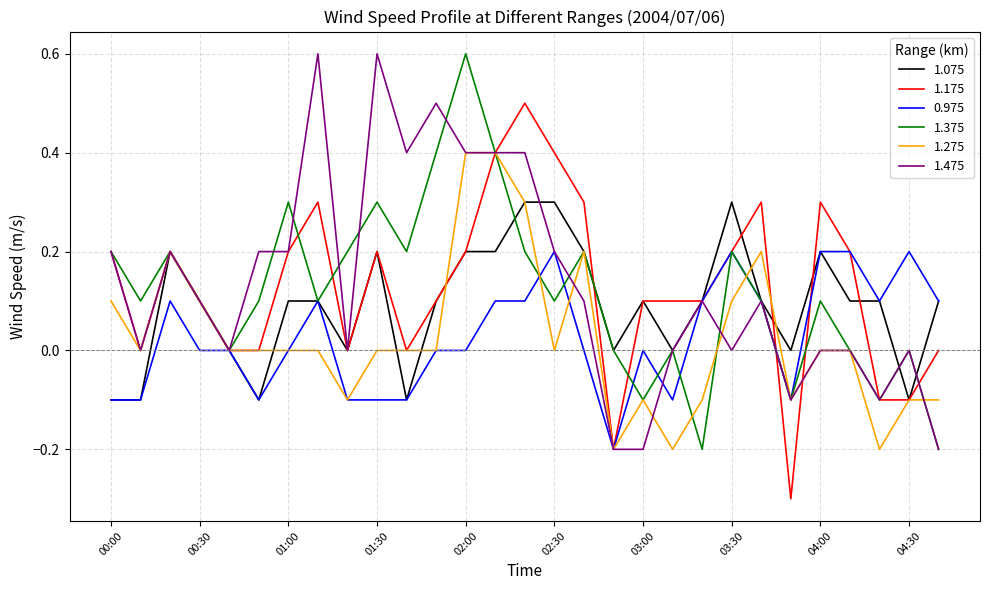

What is the highest value of the 1.475 series?

0.6